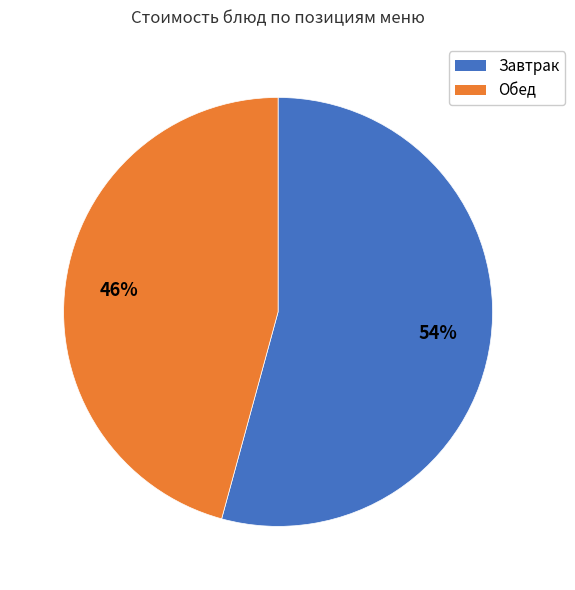

To the nearest percent, what is the difference between the largest and smallest slice percentages?

8%